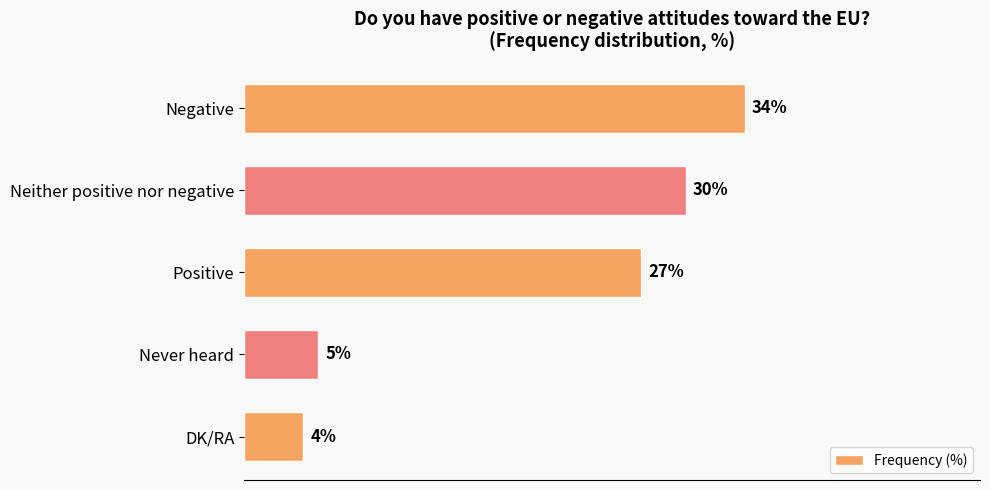

List the labels in order of value, smallest first.

DK/RA, Never heard, Positive, Neither positive nor negative, Negative